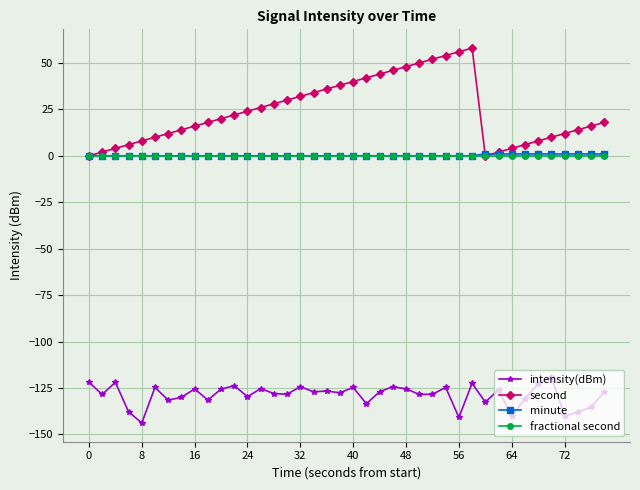

True or false: intensity(dBm) and fractional second intersect in this chart.

False